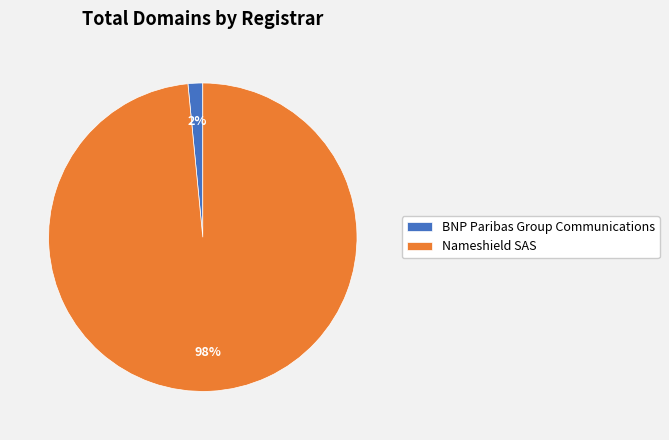

How many slices are in this pie chart?

2